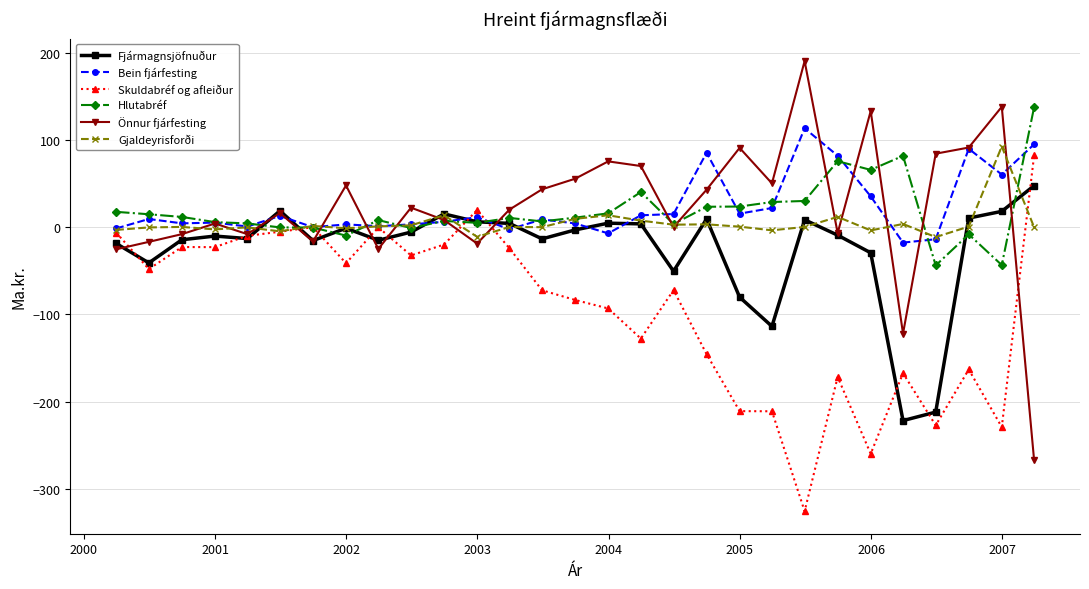

True or false: Fjármagnsjöfnuður has more than 0 interior local peaks.

True